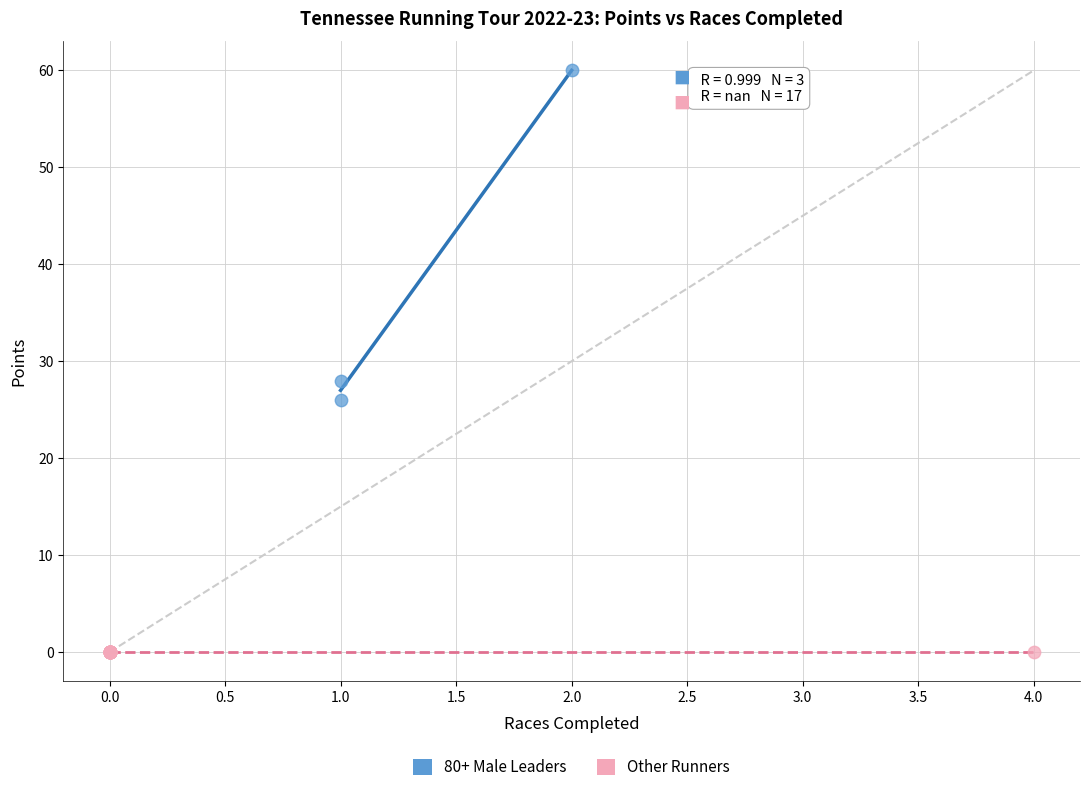

Which series reaches the maximum Y coordinate?

80+ Male Leaders